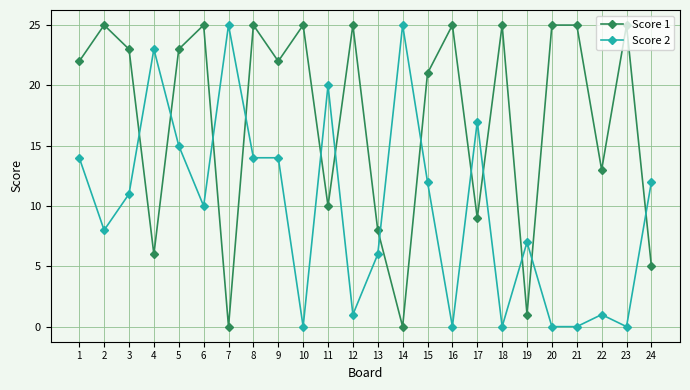

Which series changed the most between 2 and 9?

Score 2